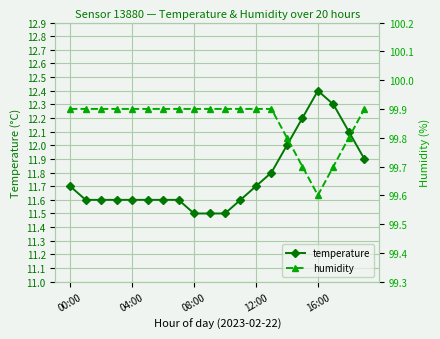

True or false: temperature has more than 0 points higher than both neighbors.

True